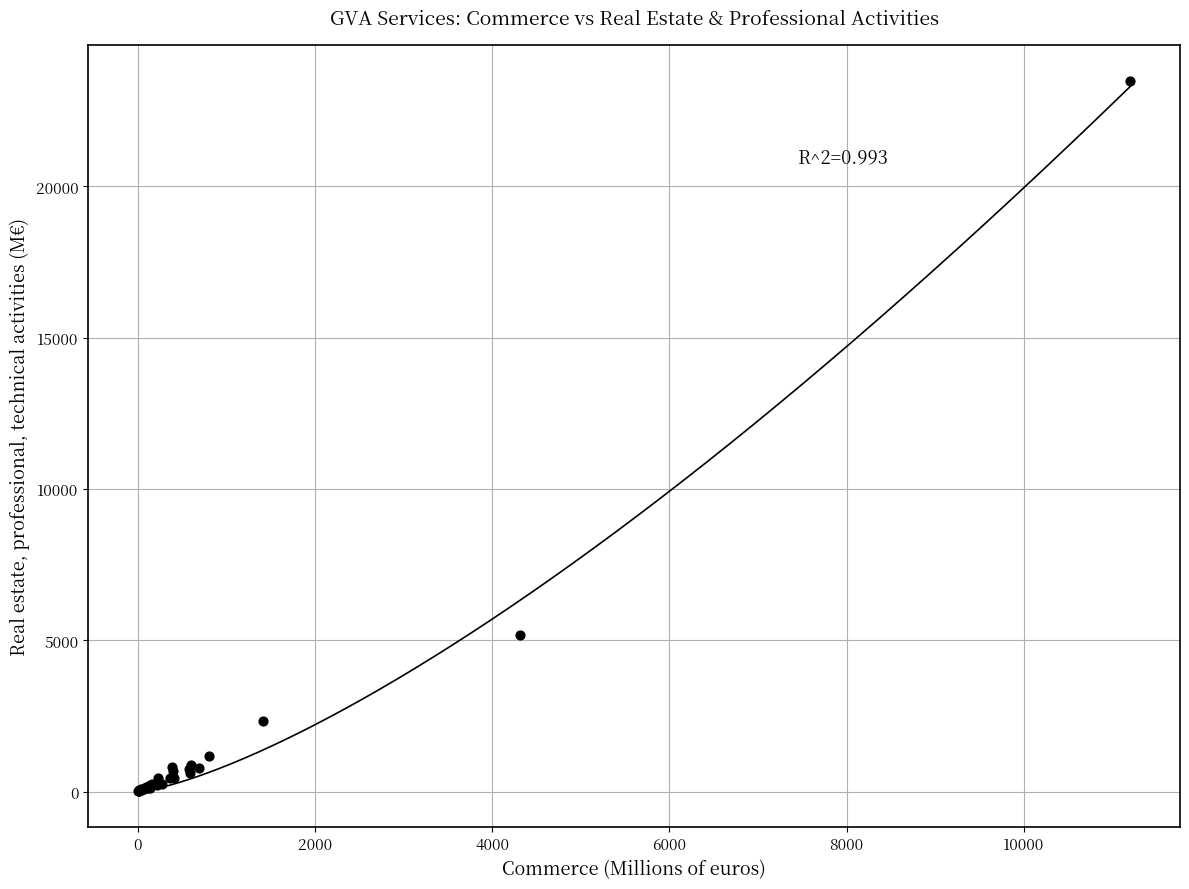

What Y value in the scatter plot is closest to 11756?

5192.3